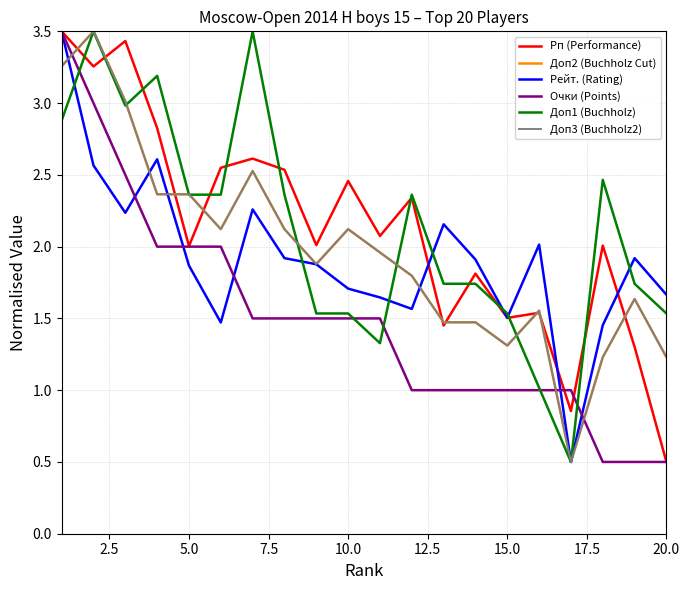

How many times do Рп (Performance) and Доп1 (Buchholz) cross each other?

11